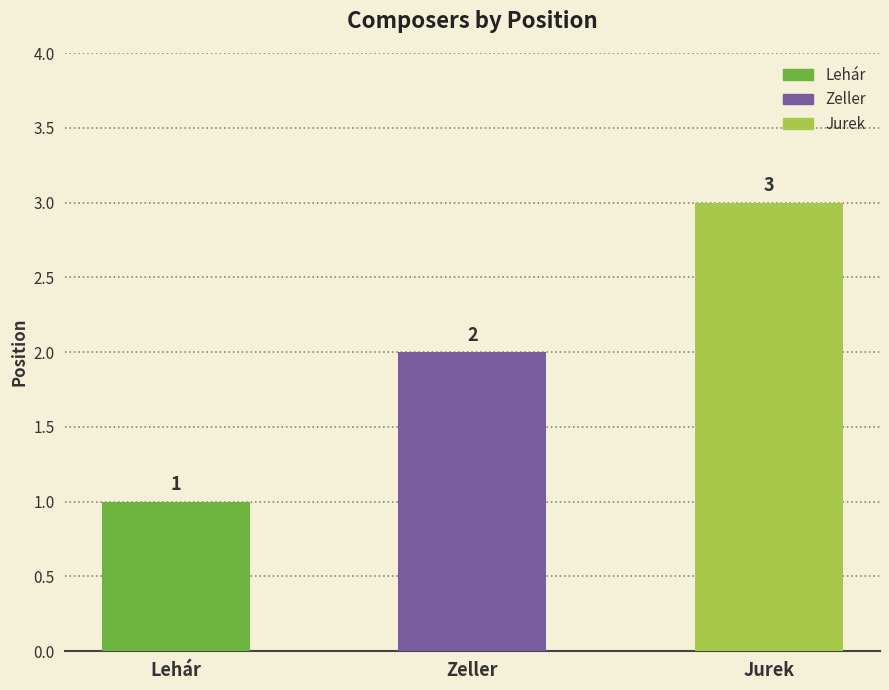

Are the bars grouped side by side (vs. stacked)?

No